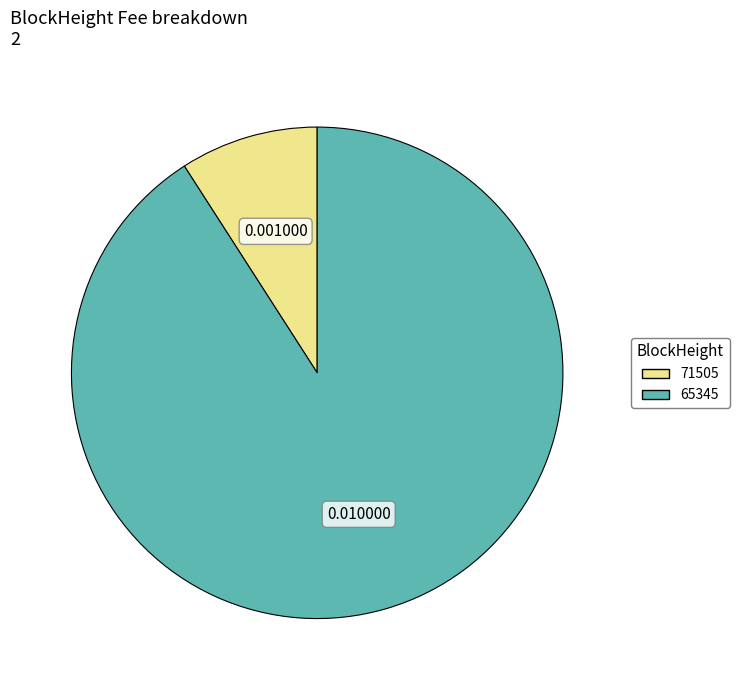

Which category accounts for the majority?

65345